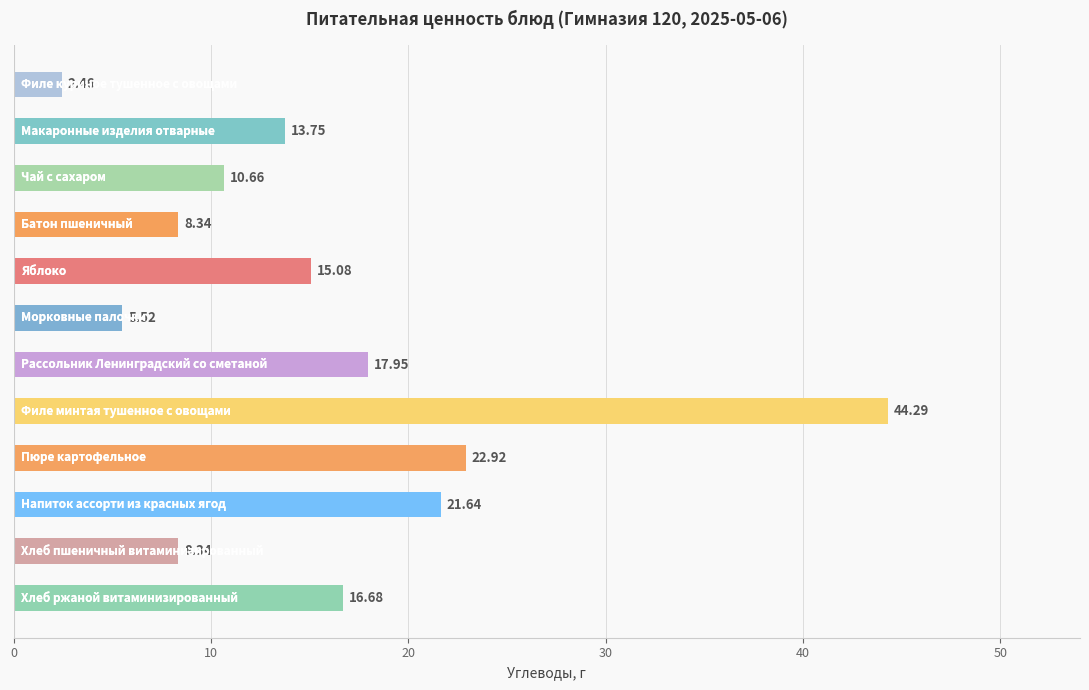

What is the sum of all values?

187.6